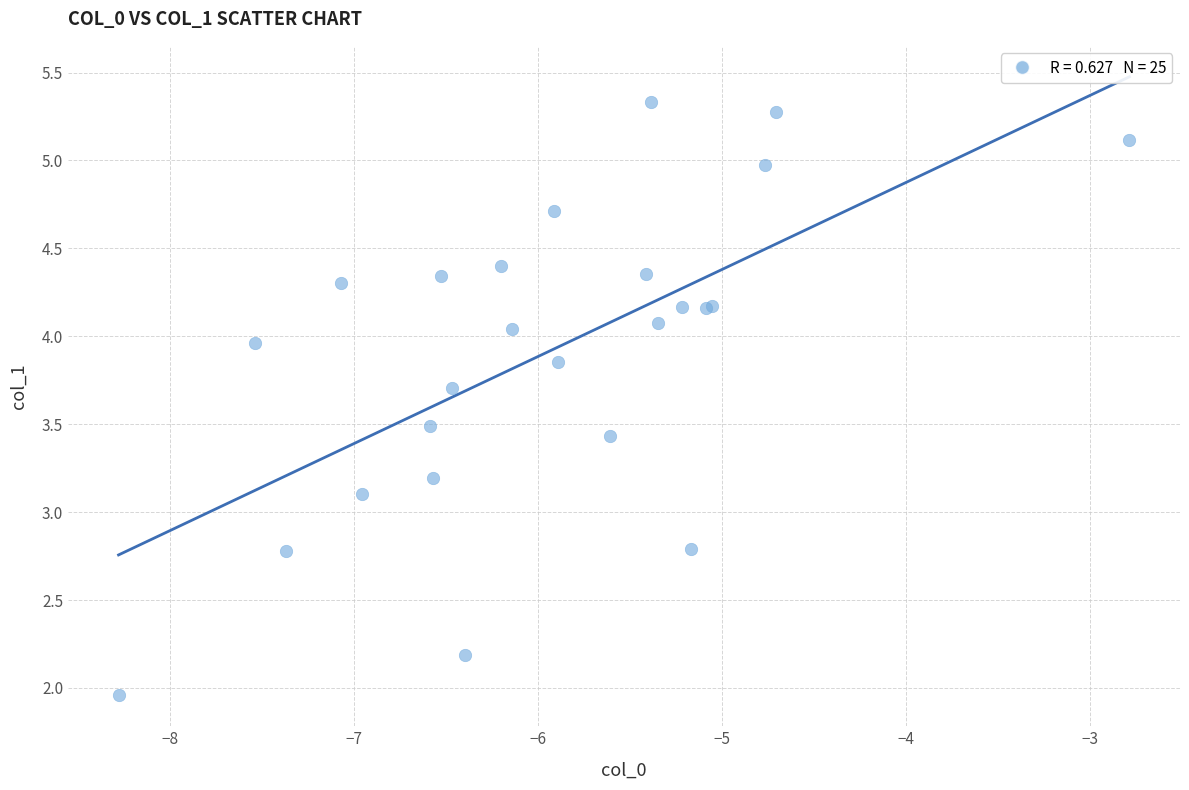

What Y value in the scatter plot is closest to 3?

3.1